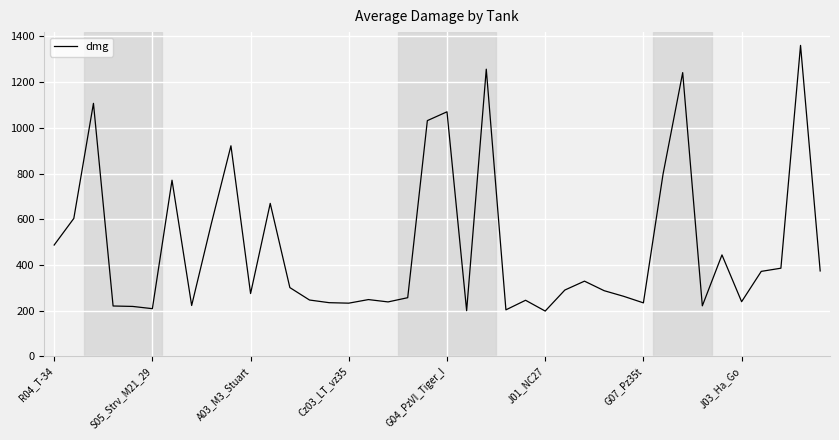

What is the minimum value shown in the chart?

197.7